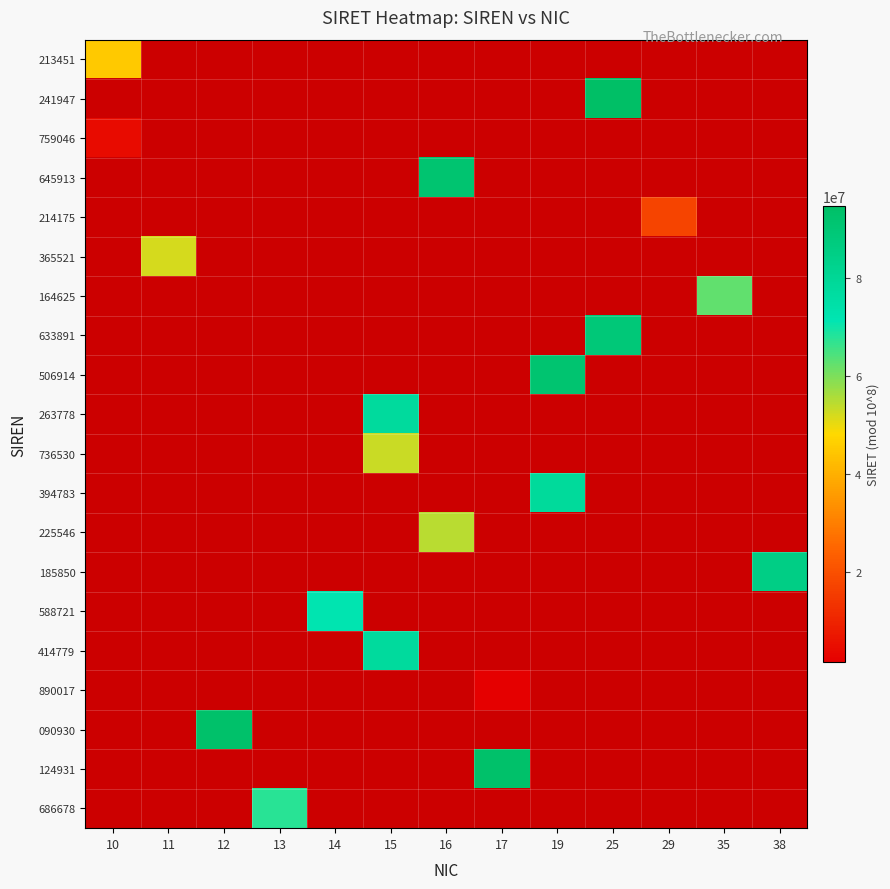

Count the number of data series in this chart.

20